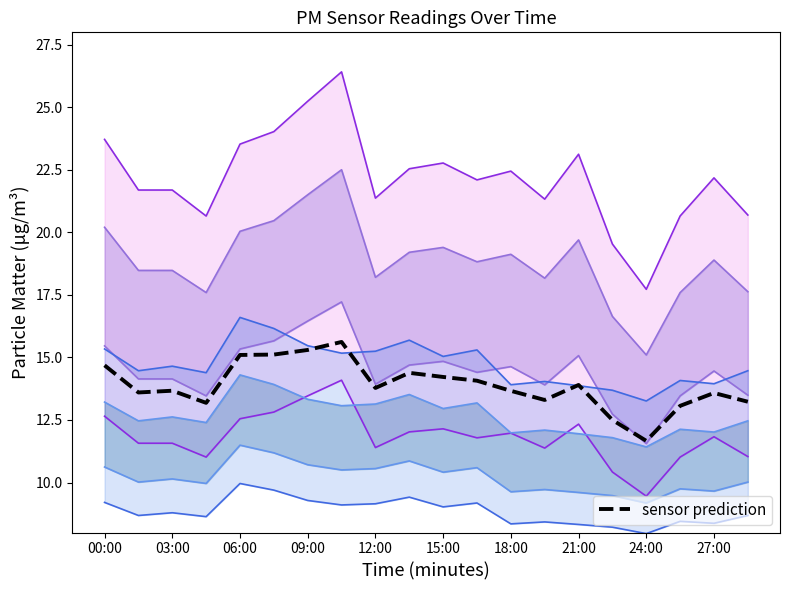

True or false: P2 has more than 2 interior local peaks.

True